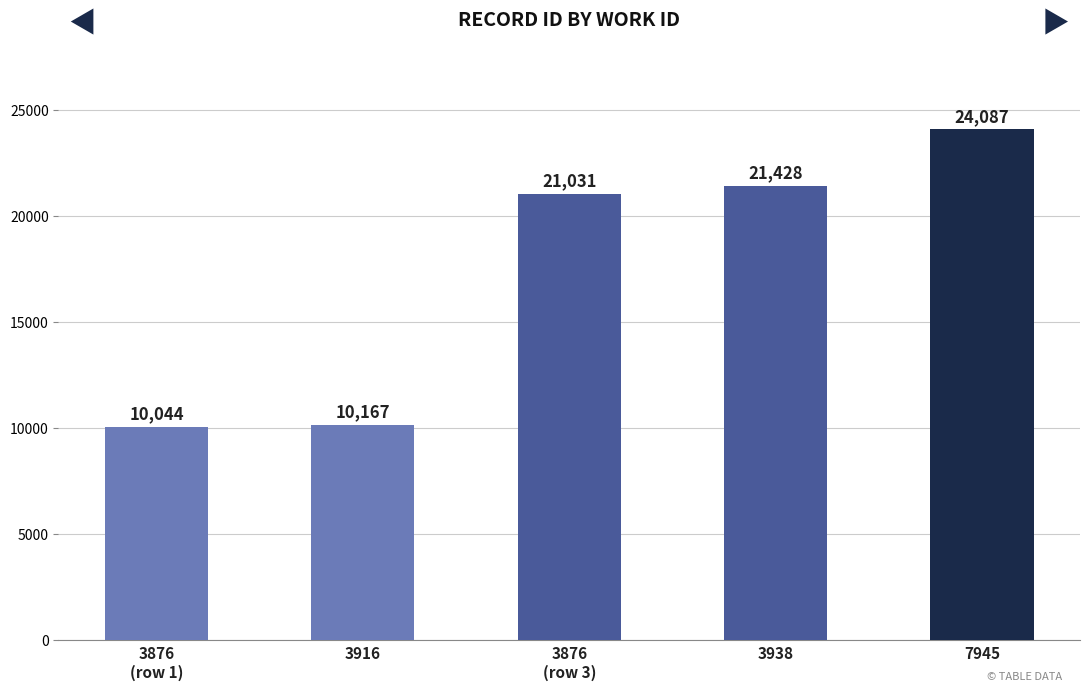

The value at 3938 is 21428. True or false?

True